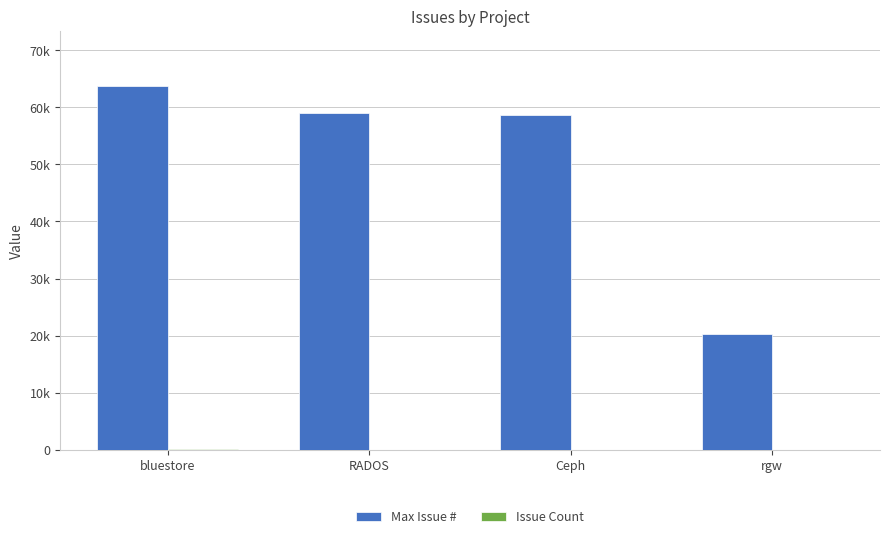

What is the sum of the Issue Count values at Ceph and rgw?

3